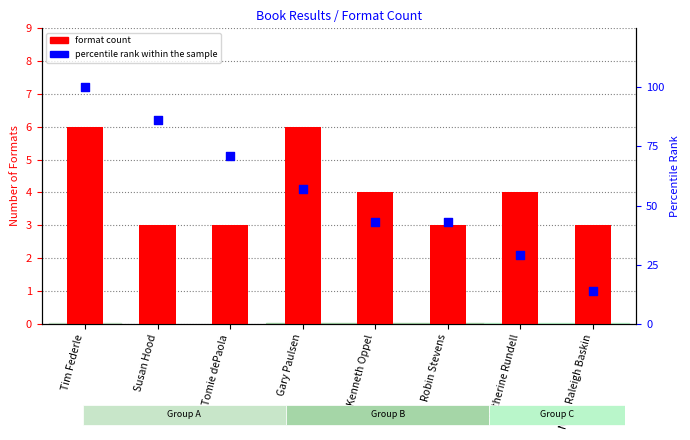

At how many categories does at least one series exceed 91?

1